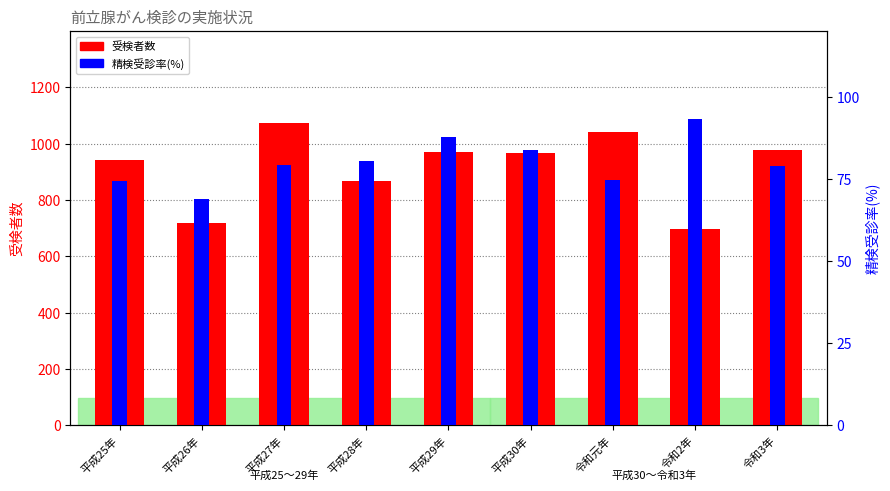

What is the label of the 9th bar from the left?

令和3年